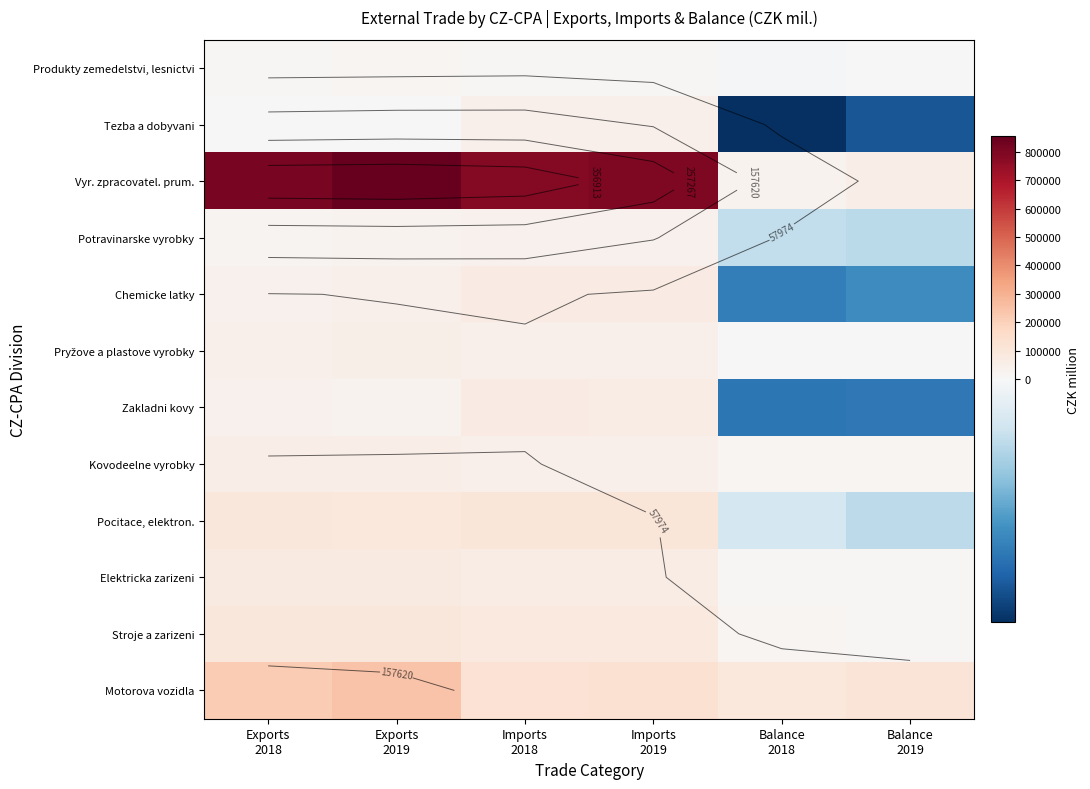

What is the minimum value shown in the chart?

-41672